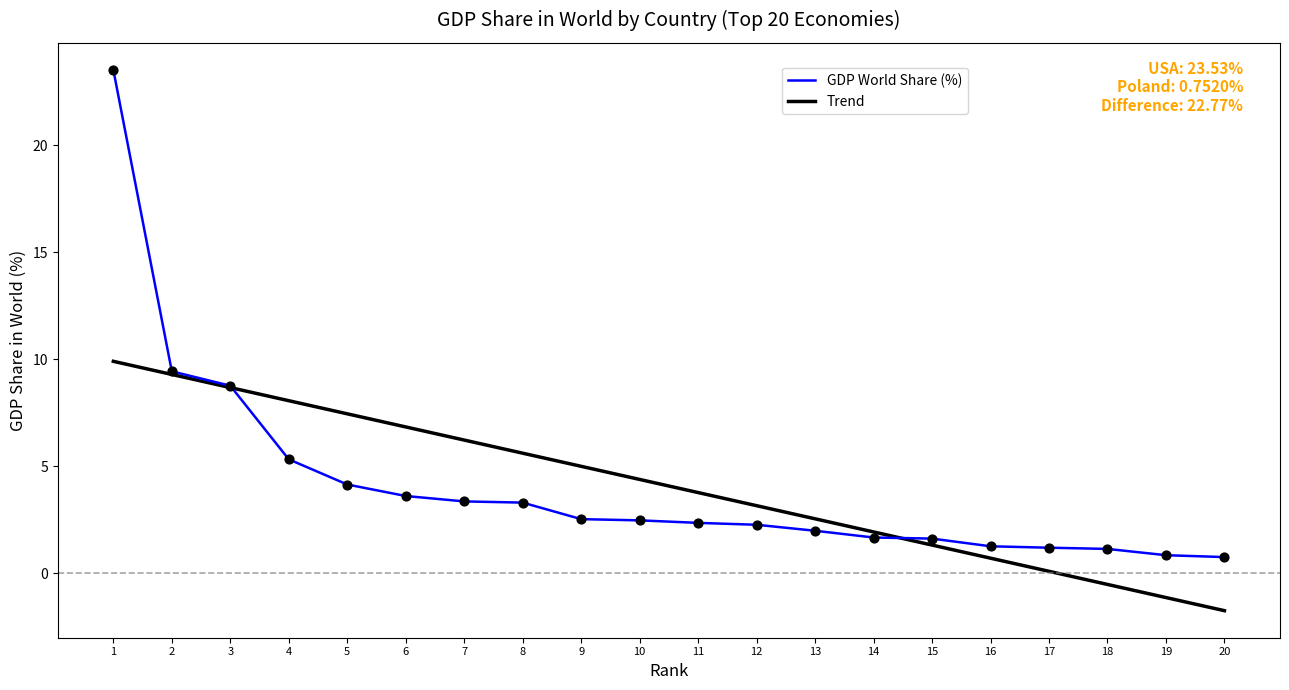

What is the total value across all series at 5?

11.6